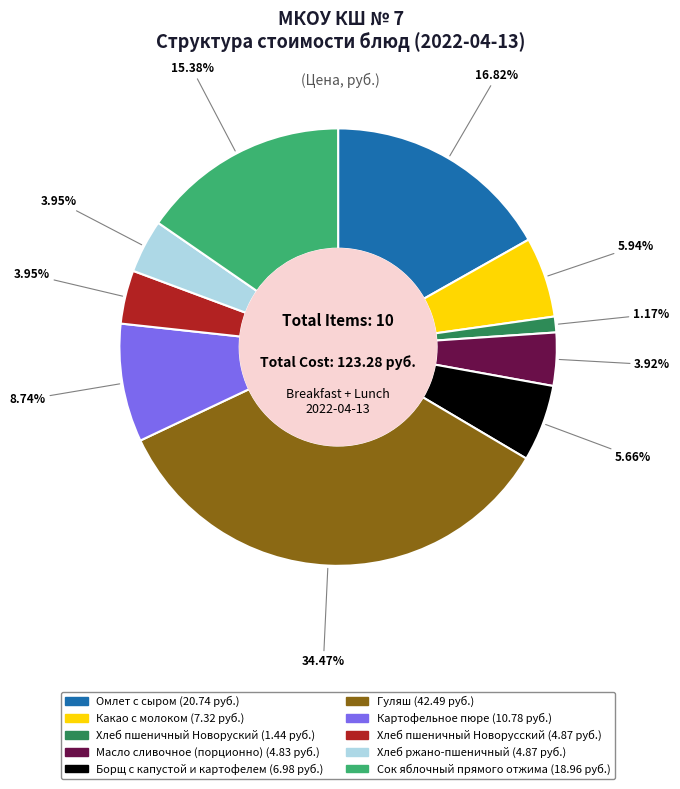

The Омлет с сыром slice represents 12% of the pie. True or false?

False